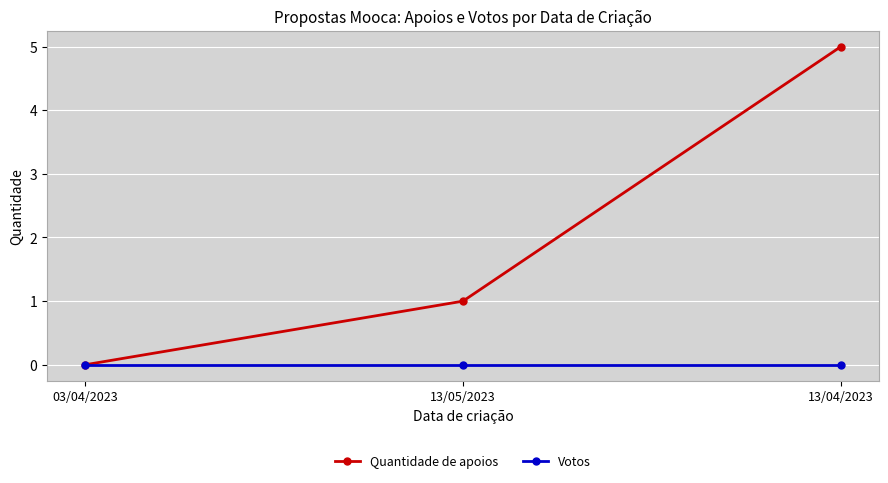

Which label corresponds to the largest value in the chart?

13/04/2023